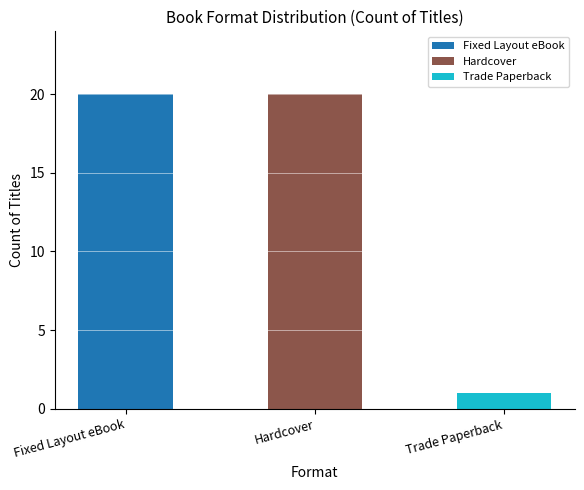

The value at Trade Paperback is 1. True or false?

True